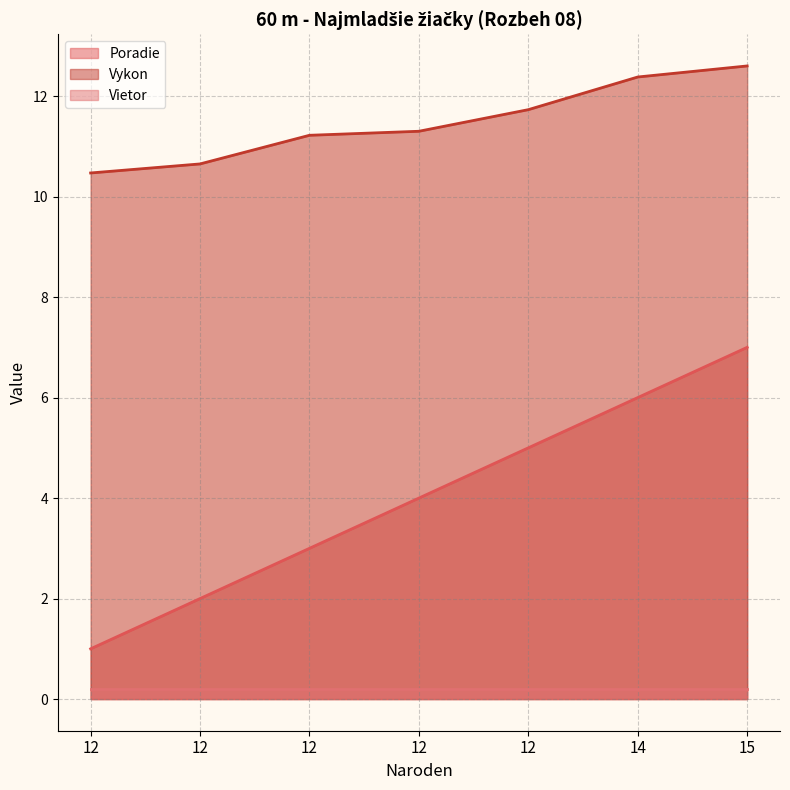

How many values in the Vykon series are below 11?

2